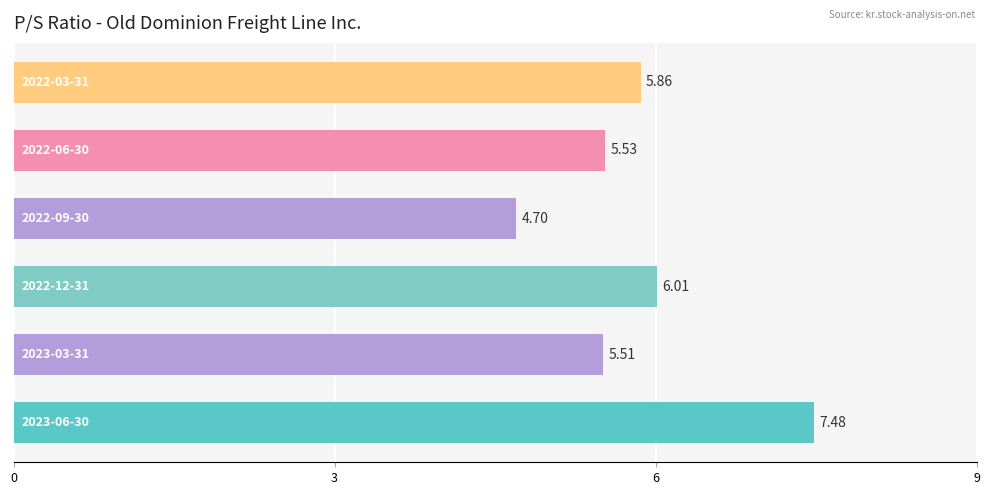

What is the difference between the maximum and second lowest values?

2.0